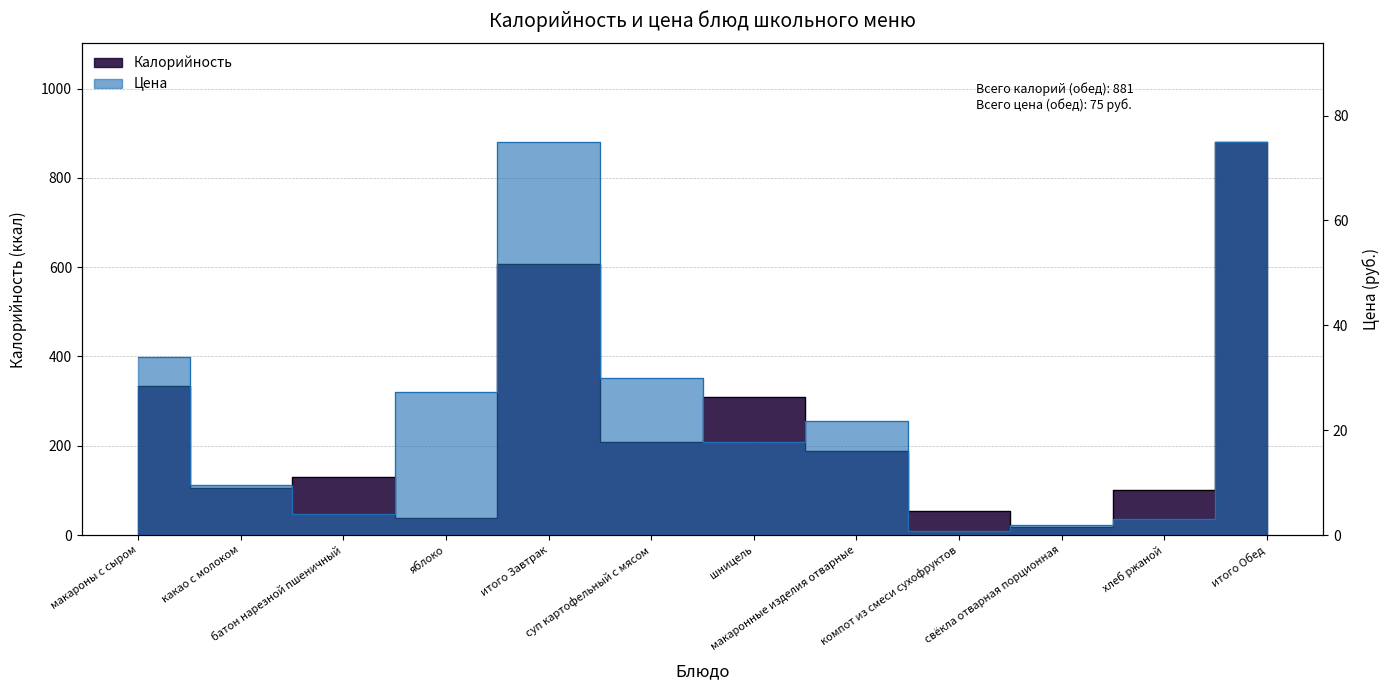

True or false: Калорийность has a value of 131.0 at батон нарезной пшеничный.

True